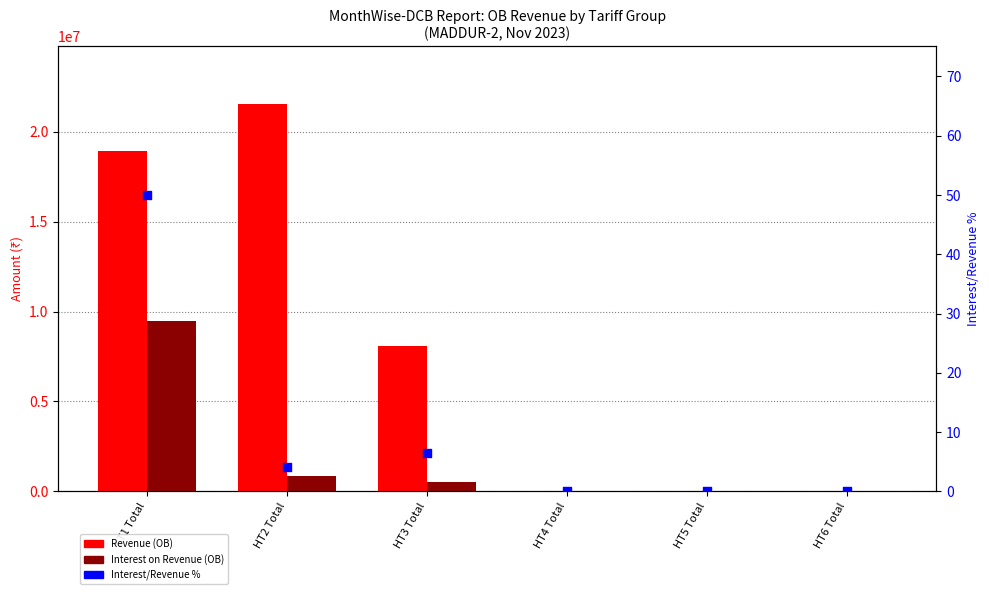

What are all the series names shown in the legend?

Revenue (OB), Interest on Revenue (OB), Interest/Revenue %